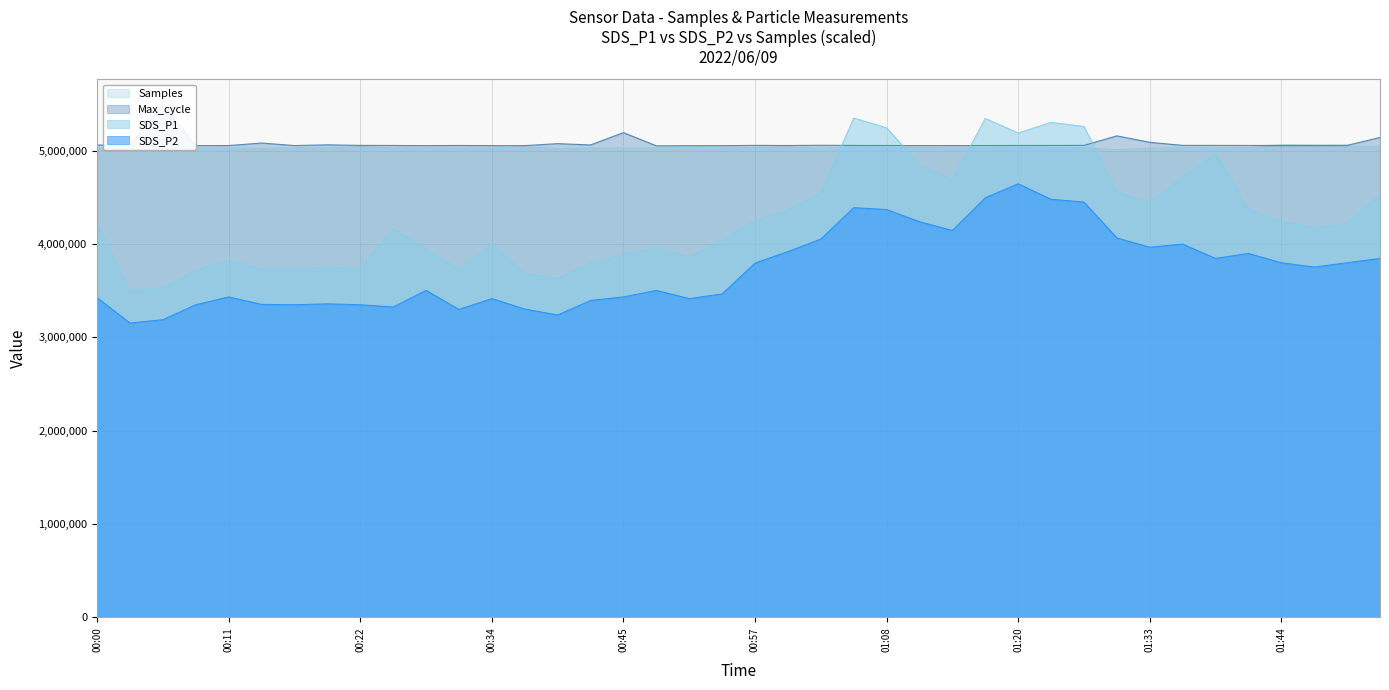

What is the difference between the maximum and minimum values in the Max_cycle series?

439750.0